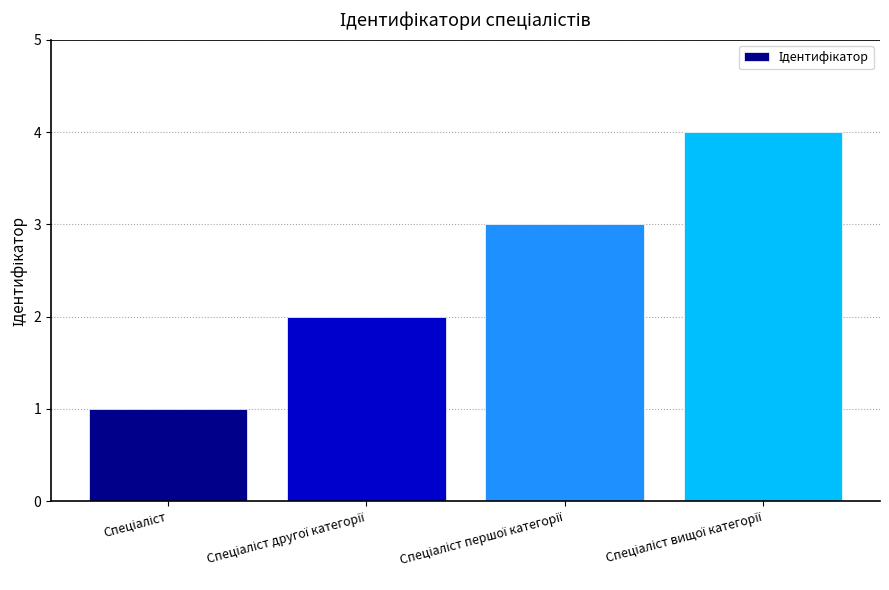

What is the maximum value shown in the chart?

4